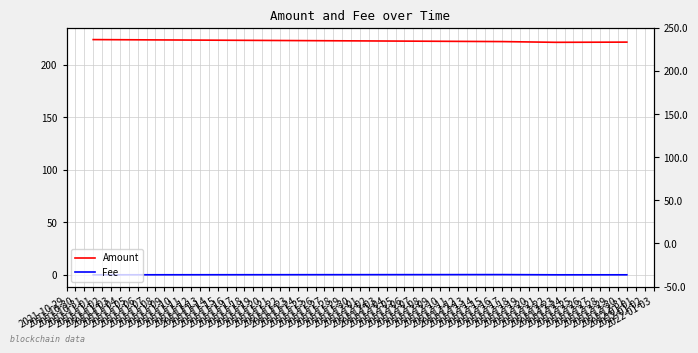

True or false: Fee has a value of 0.0 at 2021-12-23.

False